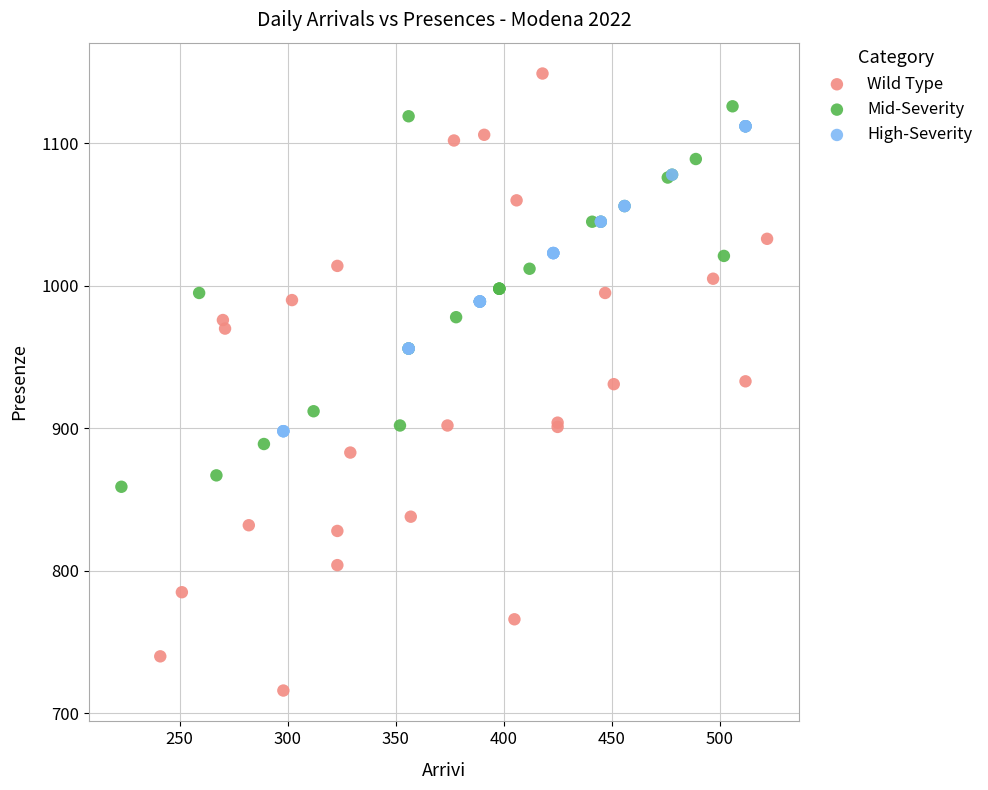

Which series has the widest spread of Y values?

Wild Type